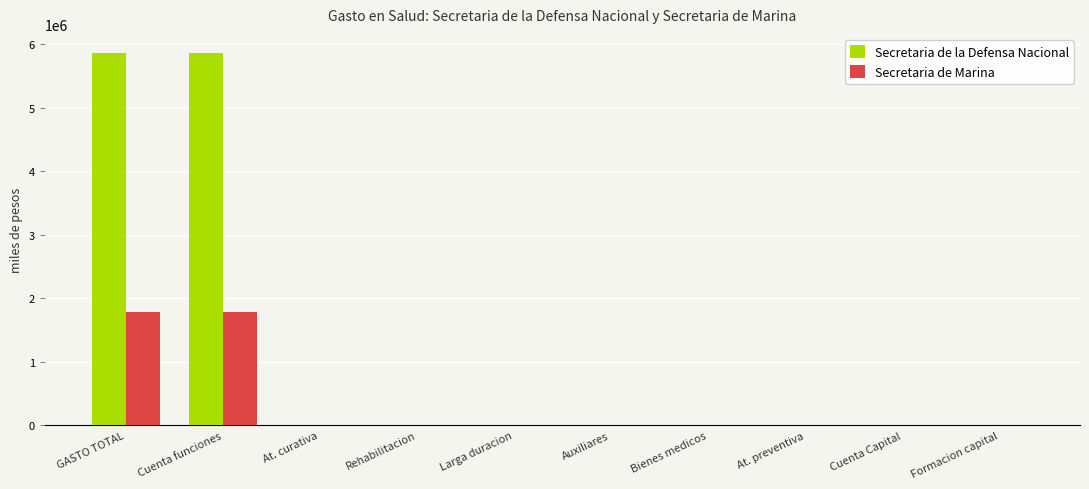

How many data points in Secretaria de la Defensa Nacional are above 0?

2